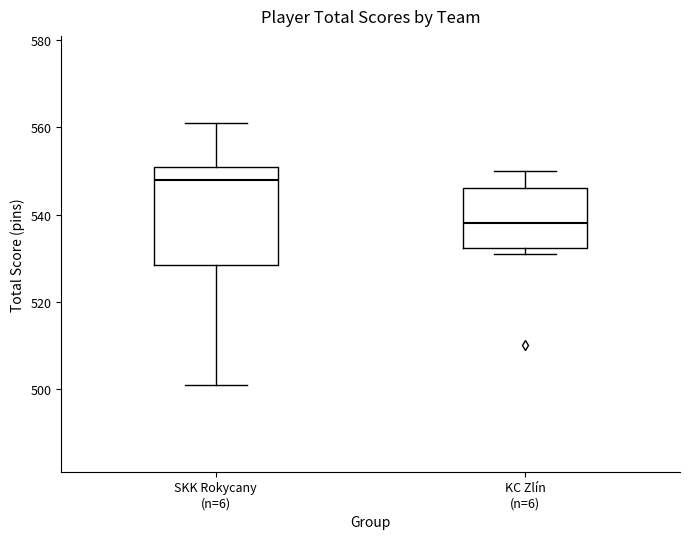

Which box's median line is the lowest?

KC Zlín (n=6)